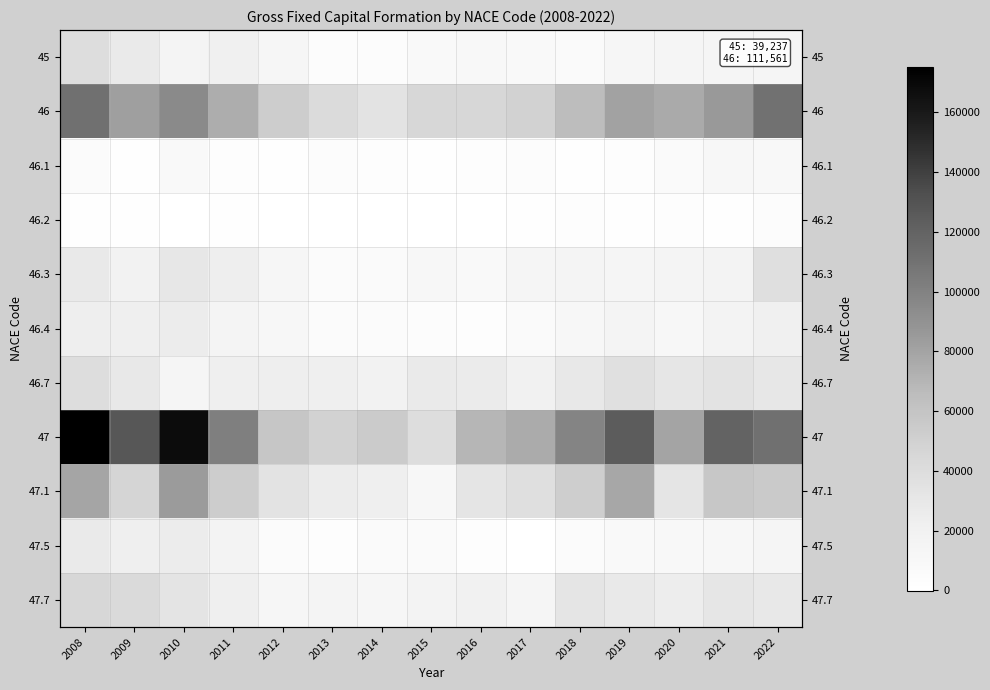

Count the number of data series in this chart.

11